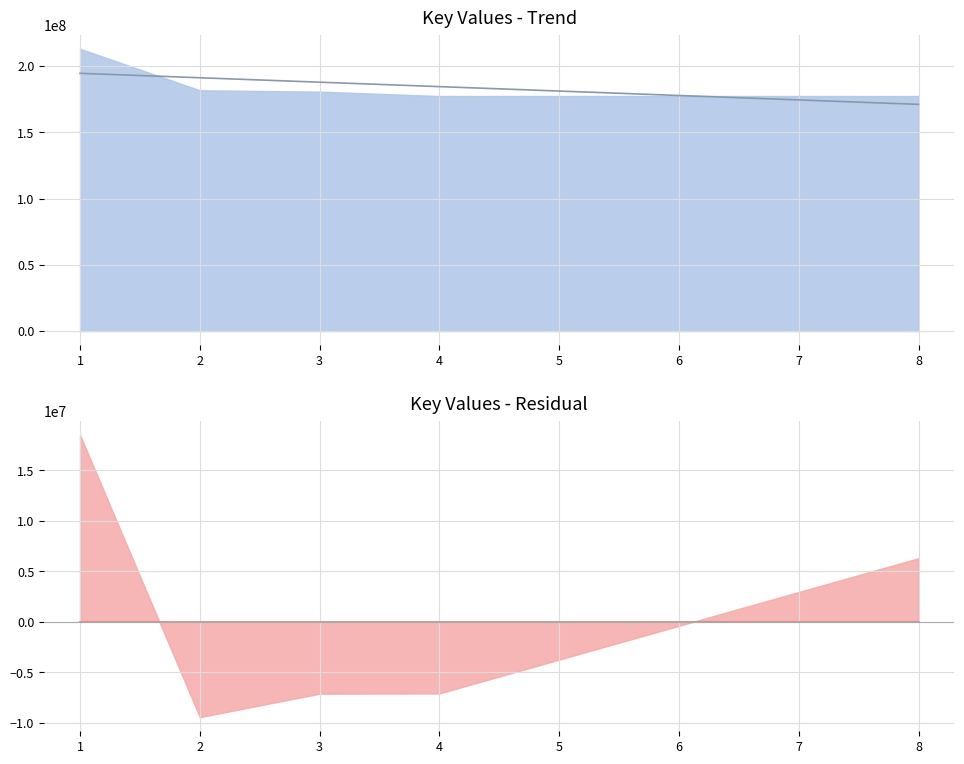

Reading right to left, list all the values displayed in this chart.

Trend line: 171076618.2	174424385.1	177772152.1	181119919.0	184467686.0	187815452.9	191163219.9	194510986.8
Residual trend: -0.0	-0.0	-0.0	-0.0	-0.0	-0.0	-0.0	0.0